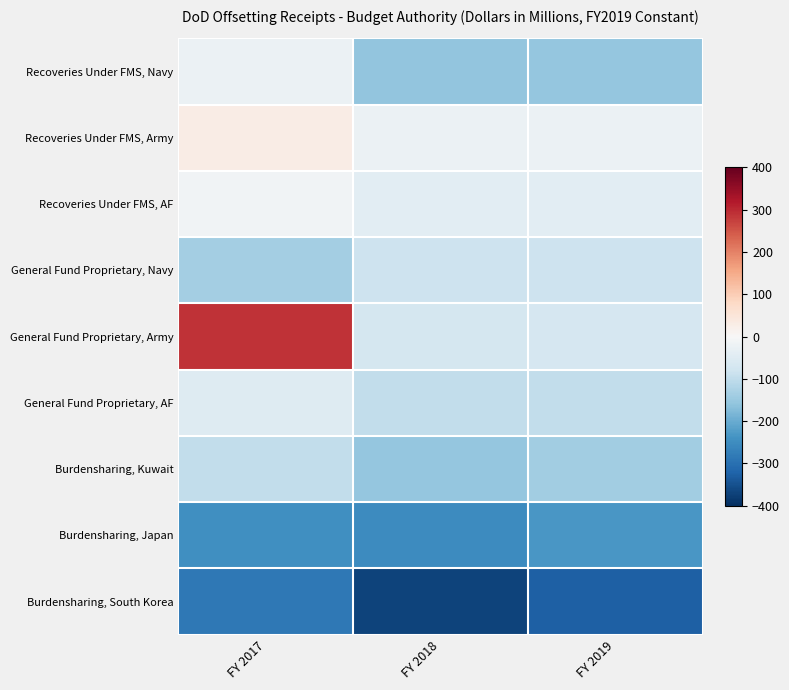

What is the maximum value shown in the chart?

288